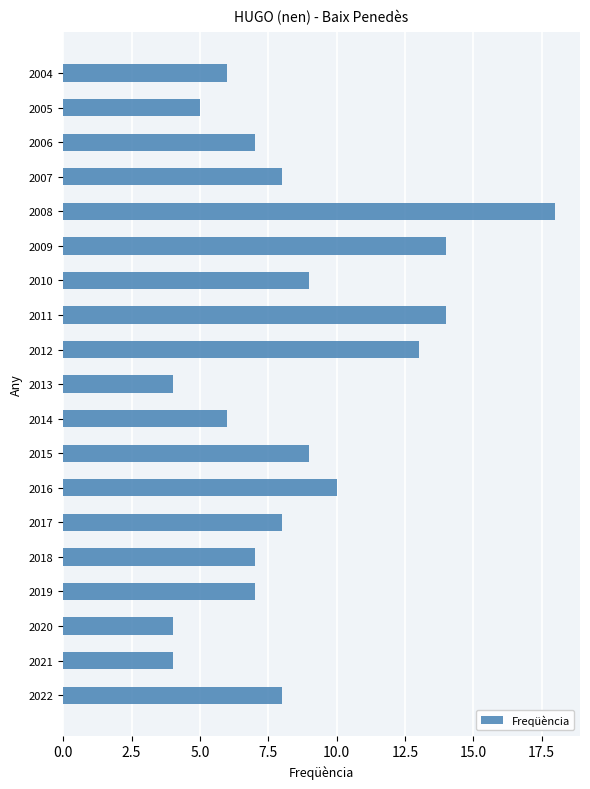

At which label is the value closest to 11?

2016